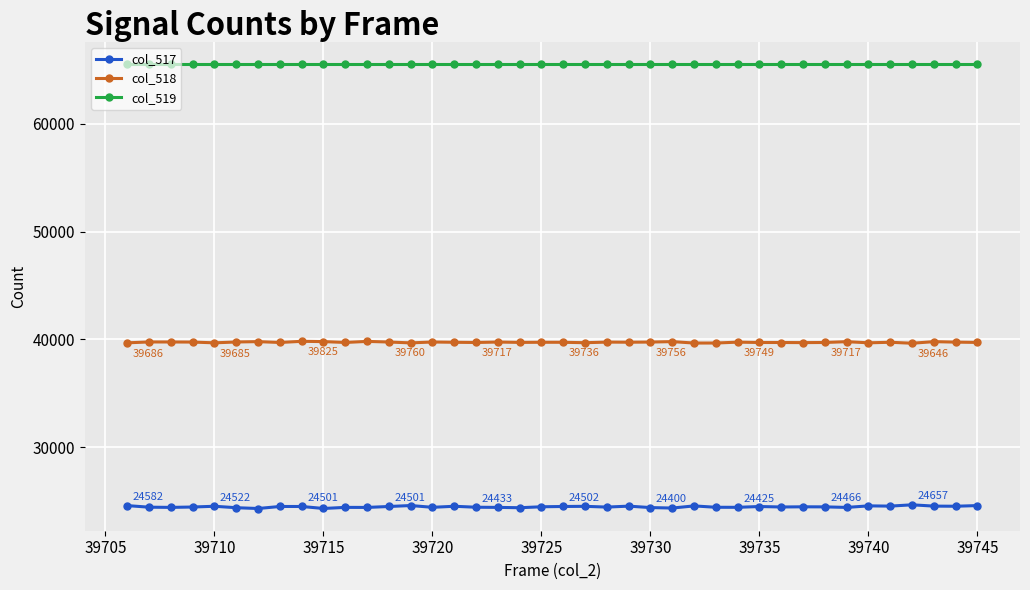

What is the maximum value shown in the chart?

65535